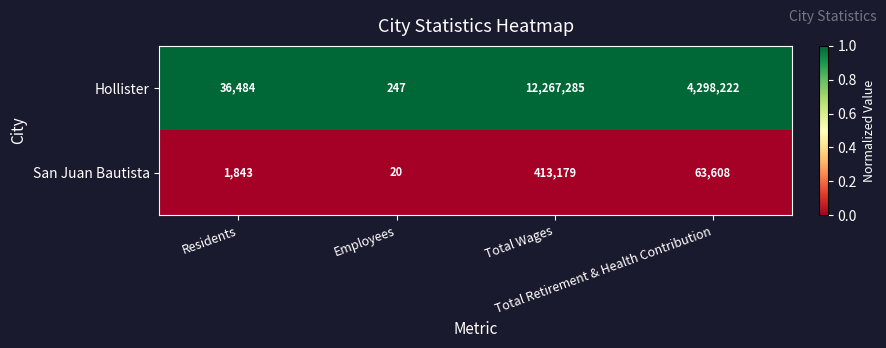

What is the total value across all series at Total Retirement & Health Contribution?

4361830